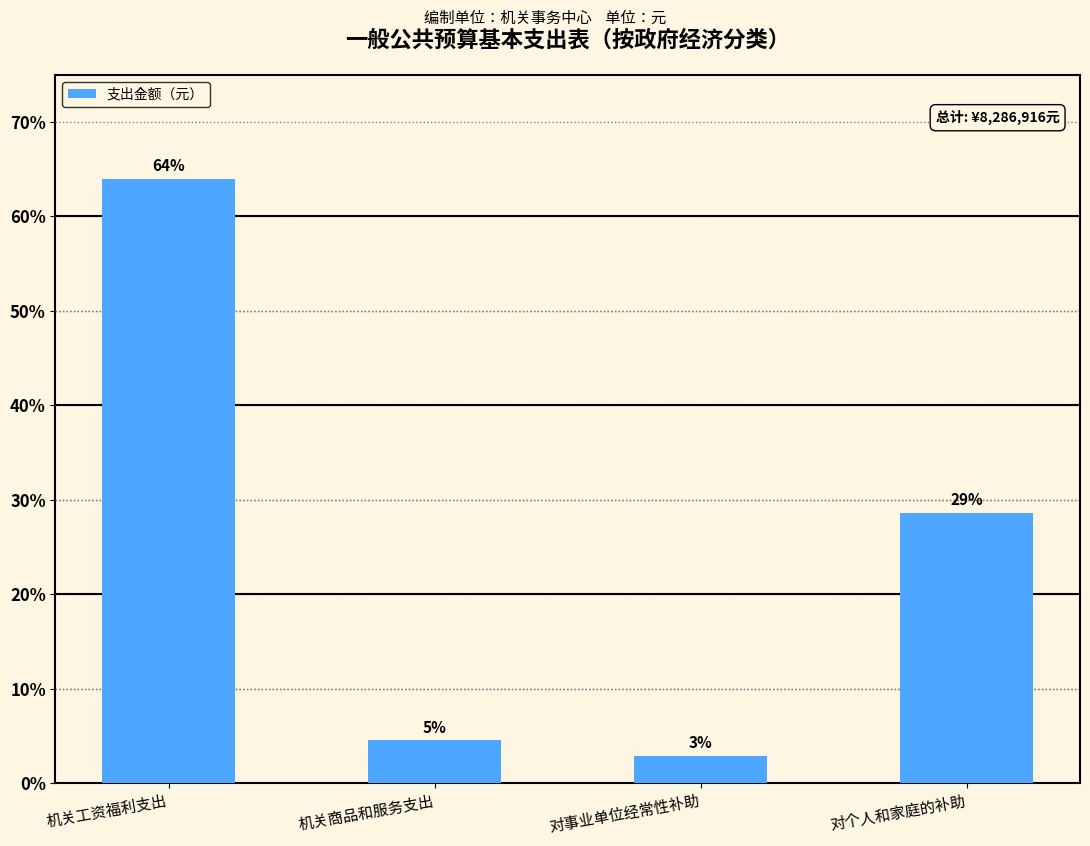

Does the chart contain any negative values?

No